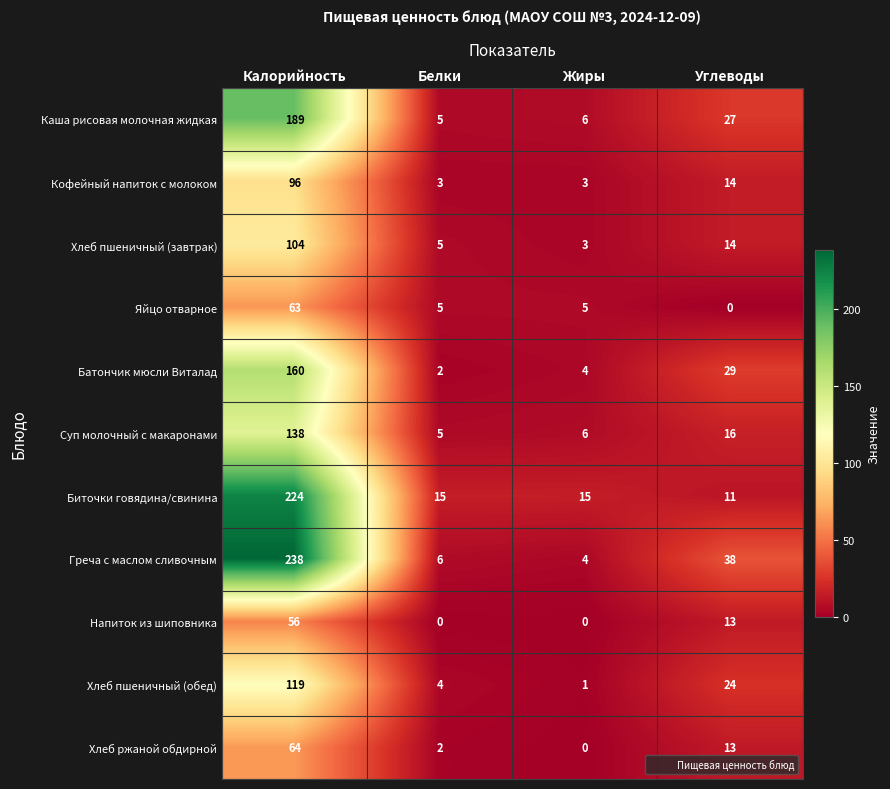

Is the value of Напиток из шиповника at Жиры greater than the value of Каша рисовая молочная жидкая at Углеводы?

No